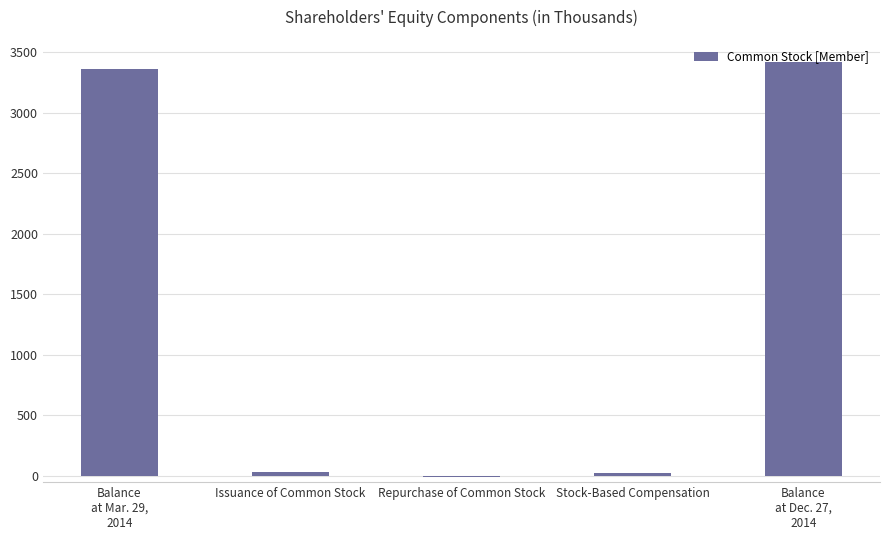

Is it true that the value at Balance
at Mar. 29,
2014 is 3358?

True